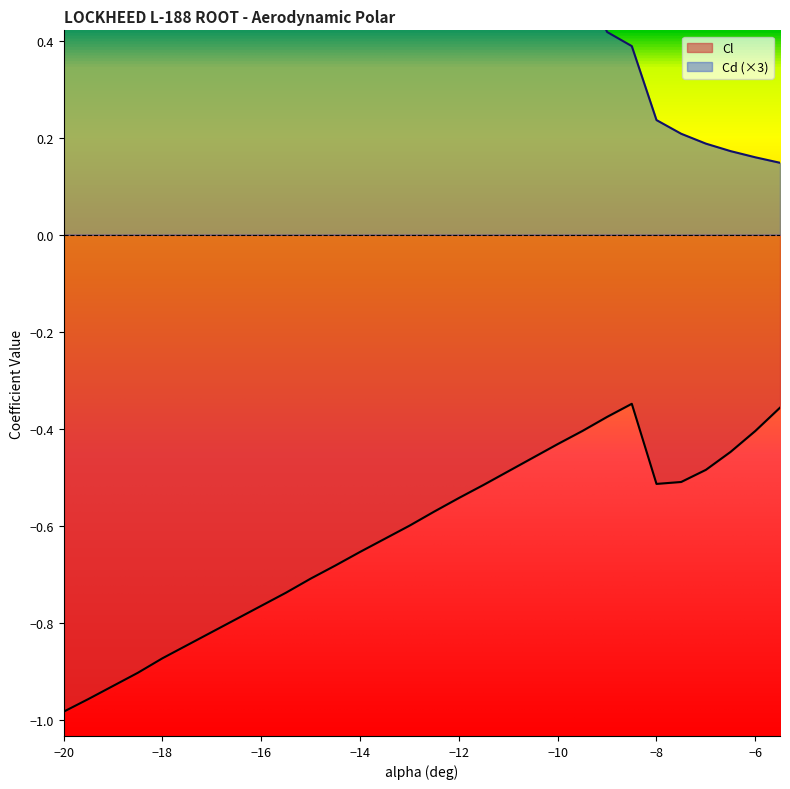

At how many categories does at least one series exceed 0?

30